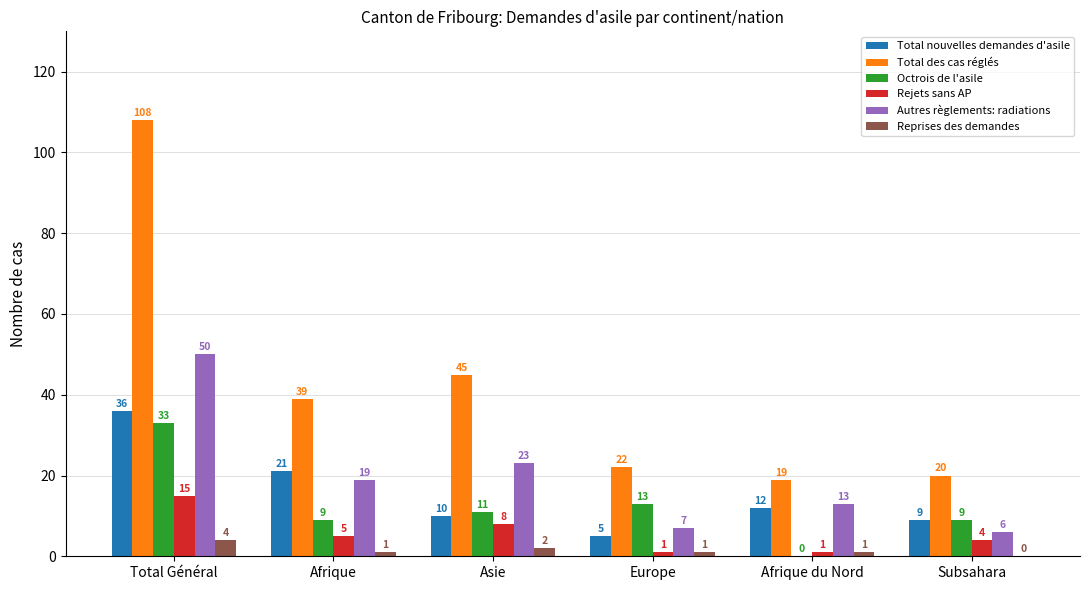

Is the value of Rejets sans AP at Europe greater than the value of Total nouvelles demandes d'asile at Total Général?

No